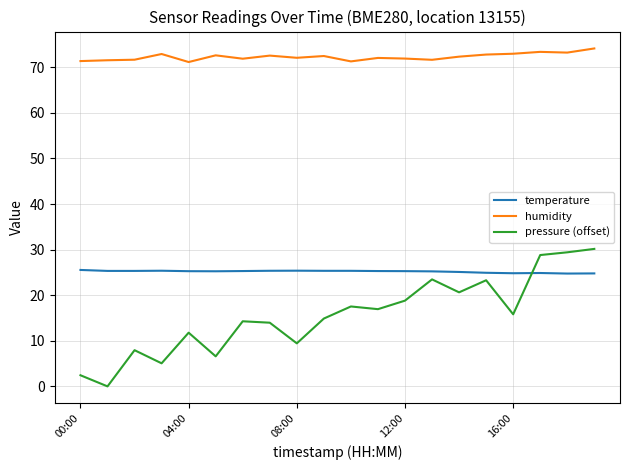

True or false: humidity has more than 1 points higher than both neighbors.

True